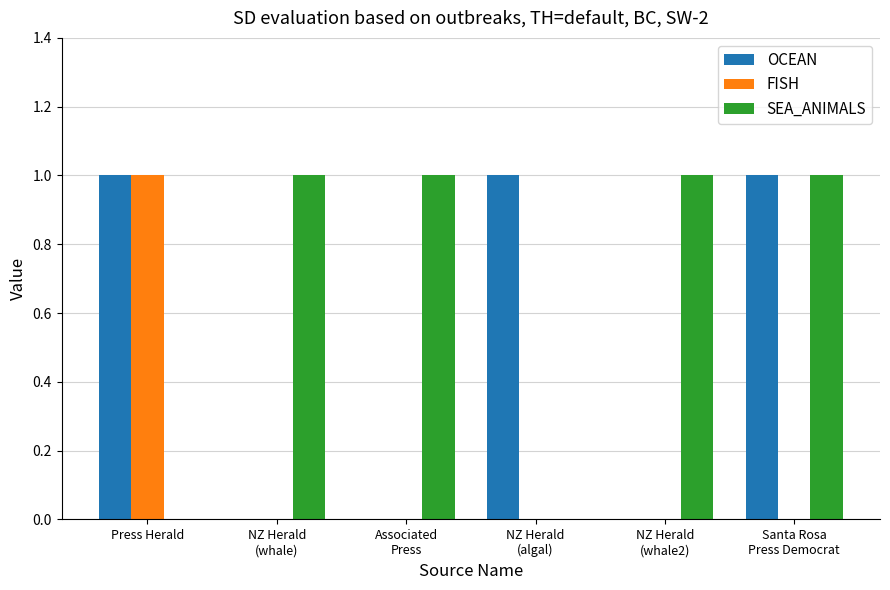

Which series has the largest total across all categories?

SEA_ANIMALS